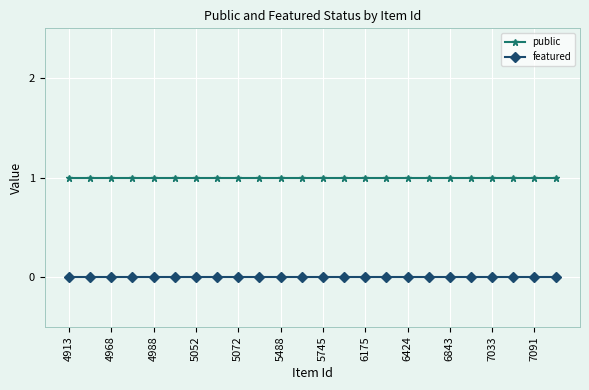

Which series has the largest total across all categories?

public